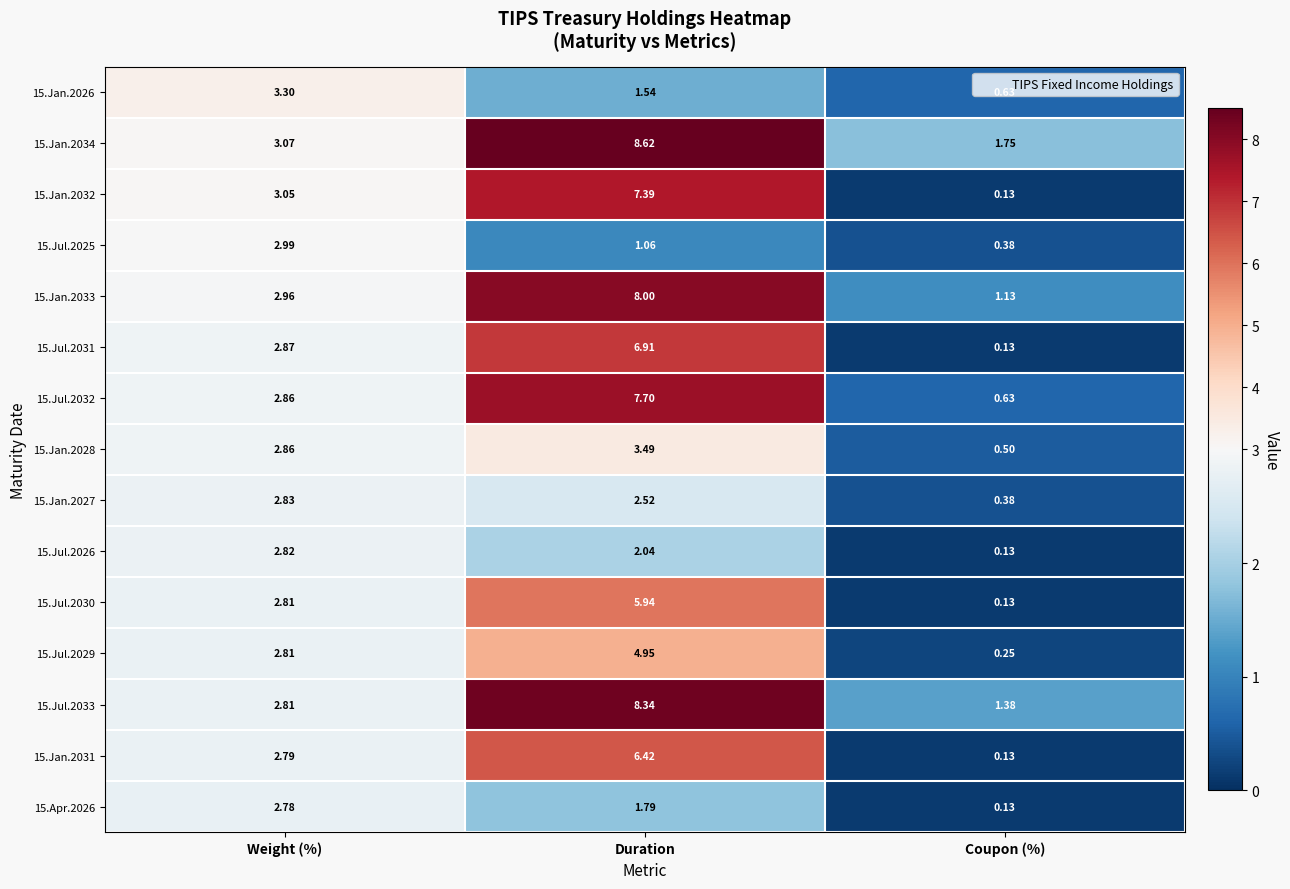

Which series has the widest spread of values?

15.Jan.2032